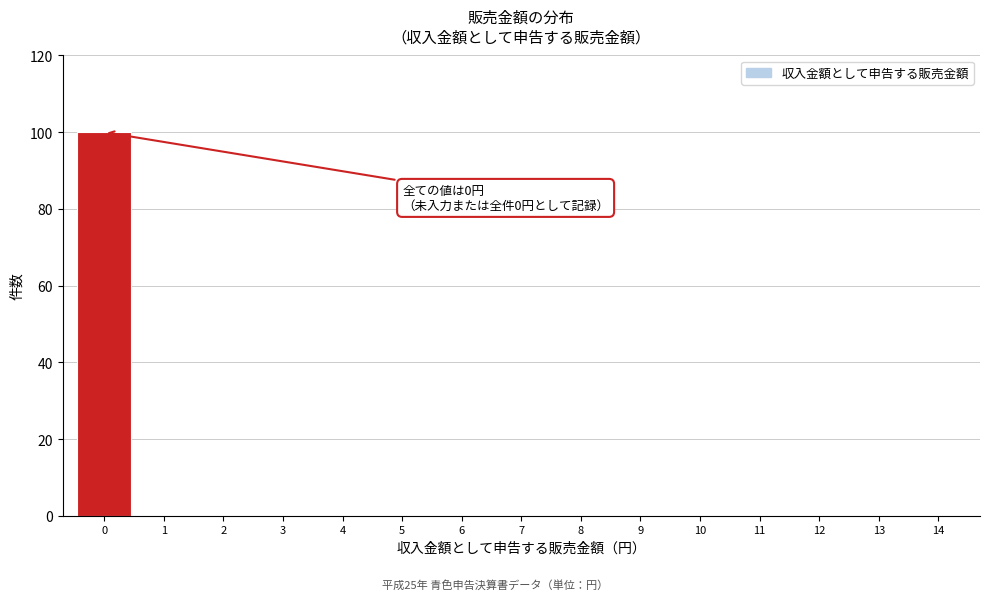

Reading left to right, what are all the values shown in this chart?

0=100	1=0	2=0	3=0	4=0	5=0	6=0	7=0	8=0	9=0	10=0	11=0	12=0	13=0	14=0